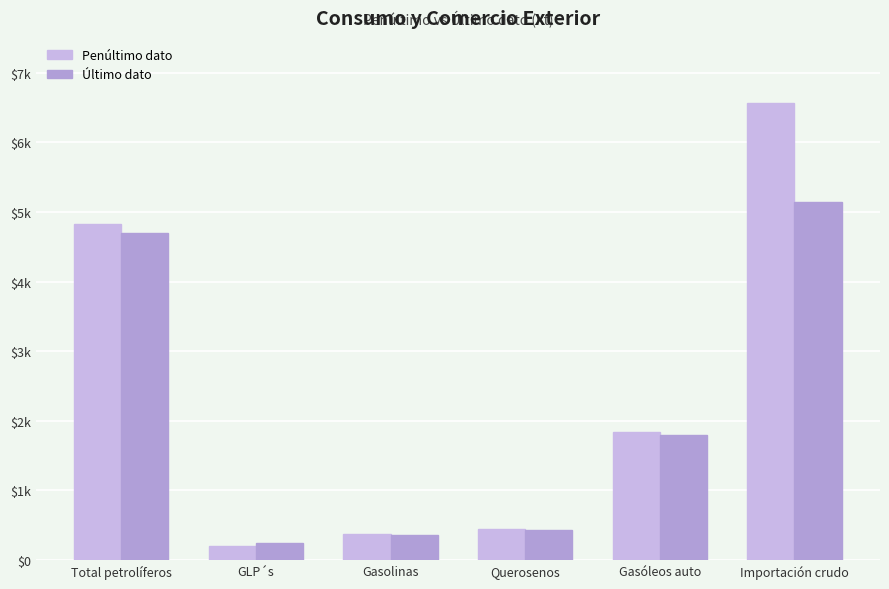

What are all the series names shown in the legend?

Penúltimo dato, Último dato